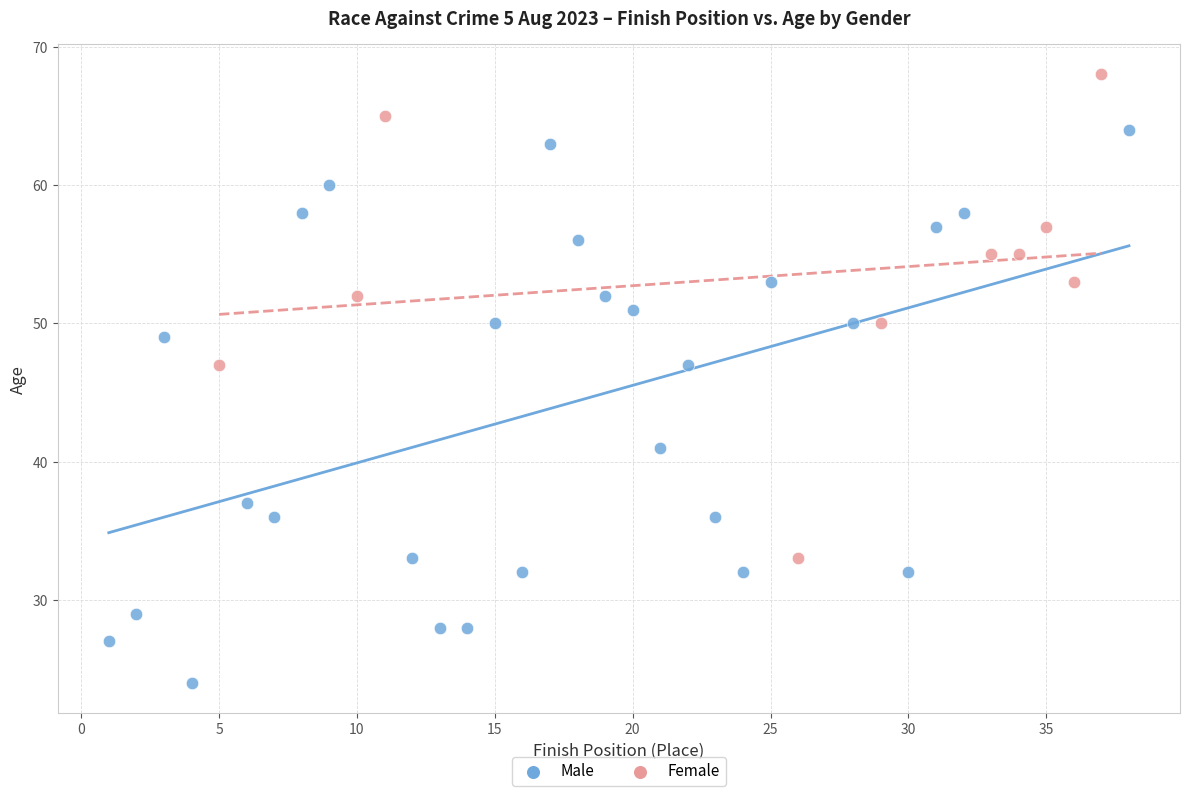

Which series has the widest spread of Y values?

Male